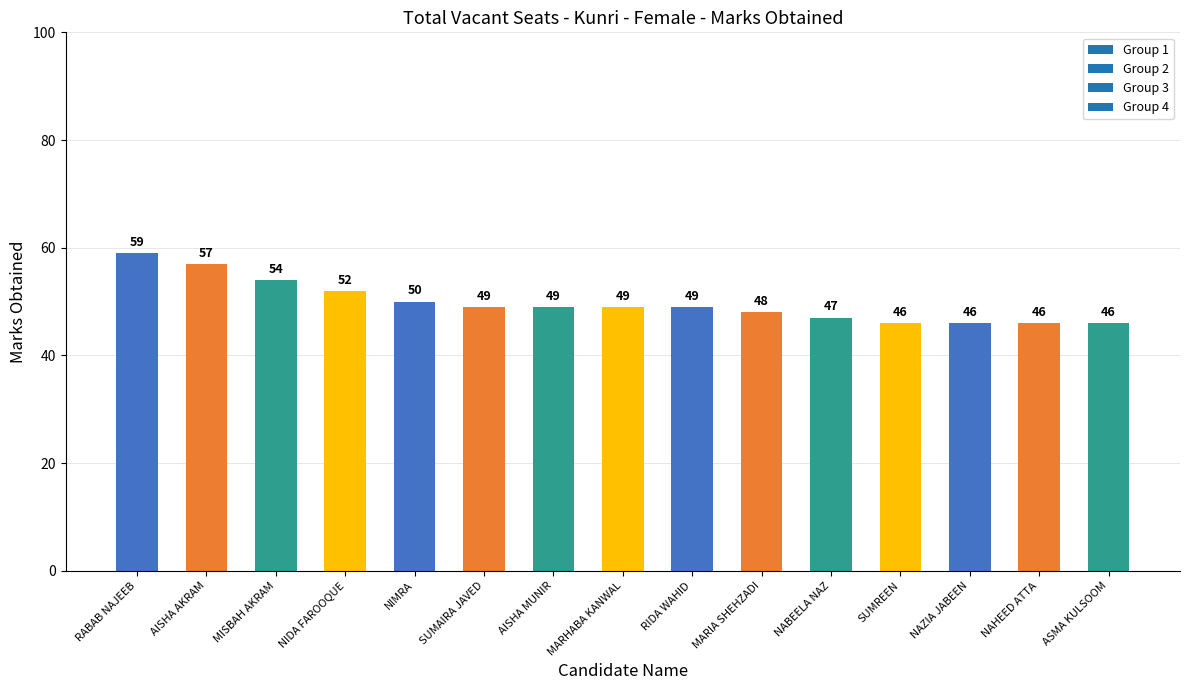

The chart shows a value of 46 at NAHEED ATTA. True or false?

True